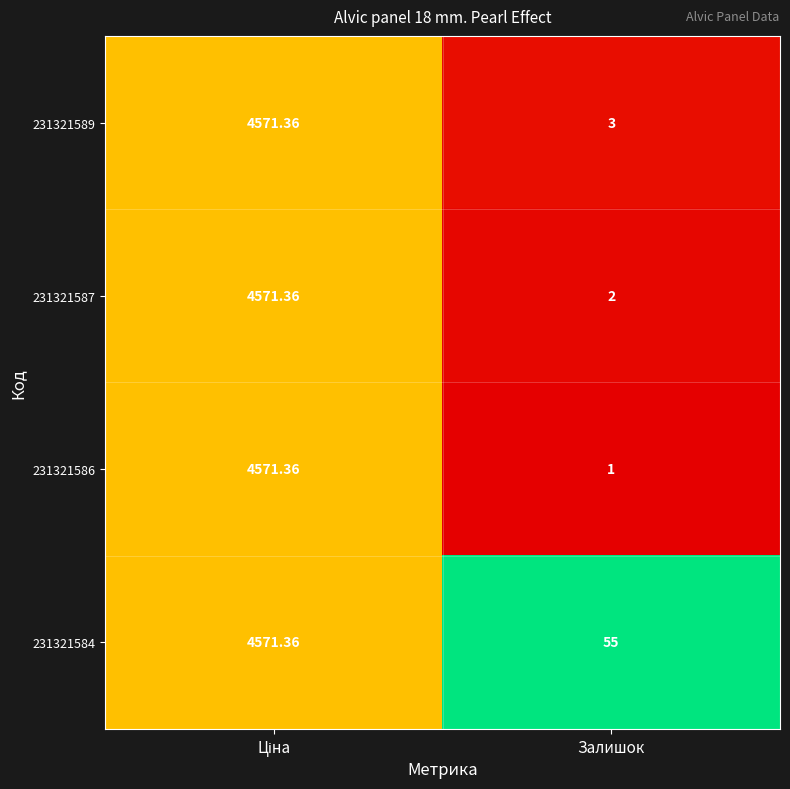

Where is 231321587 nearest to the value 2286?

Залишок